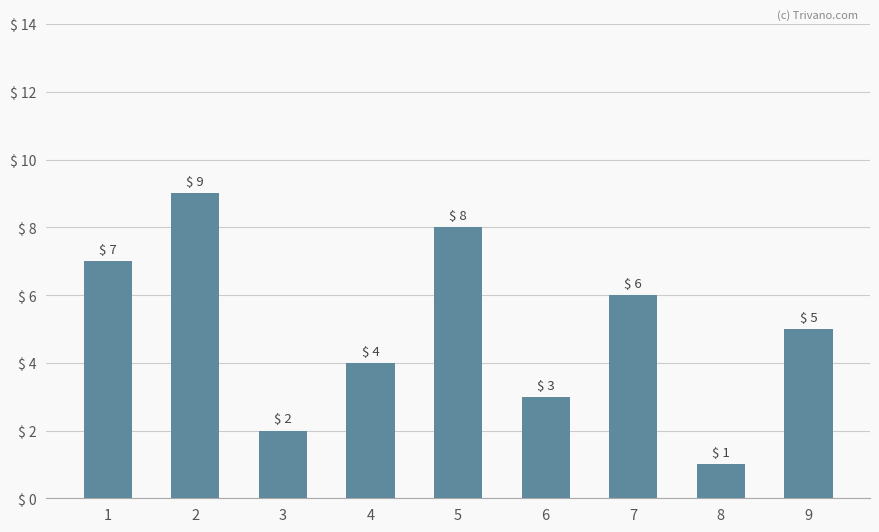

What is the greatest value displayed?

9